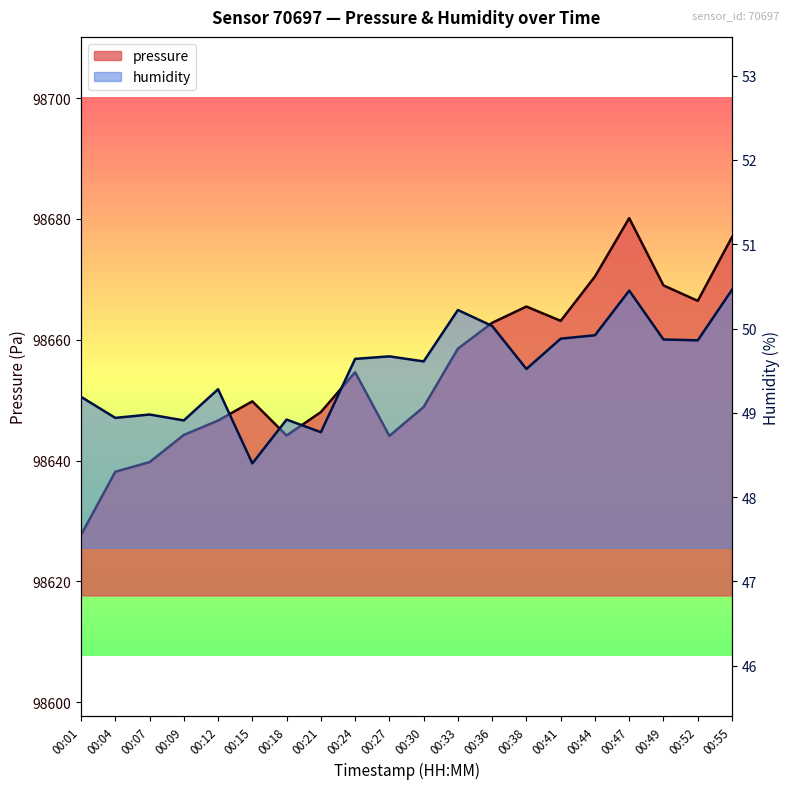

What is the smallest value displayed?

48.4